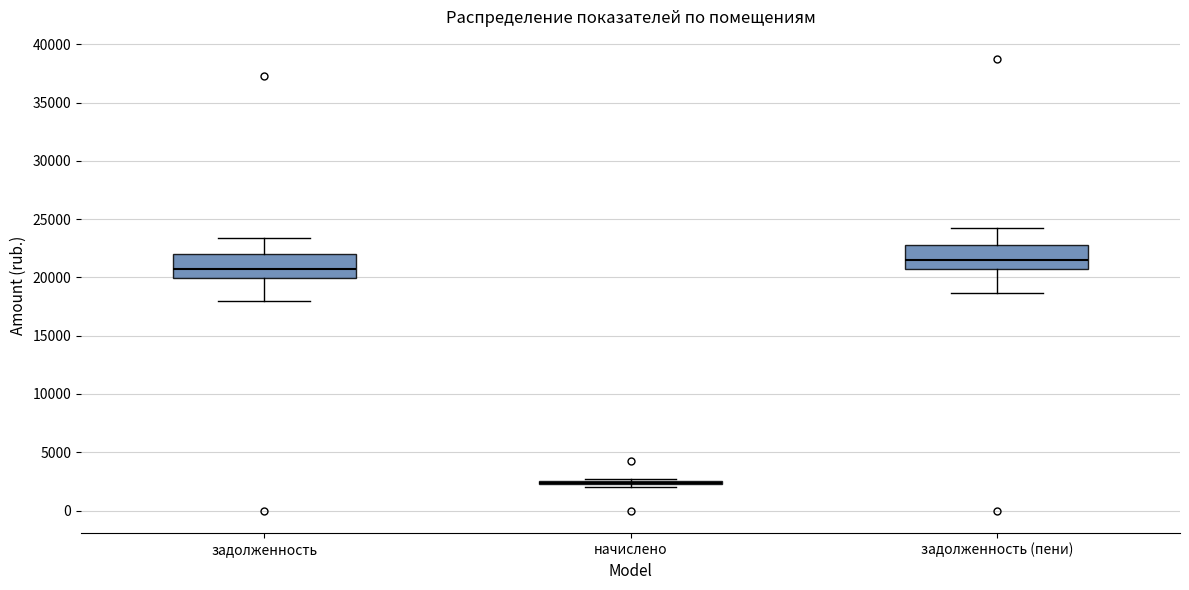

Reading left to right, transcribe this box plot: for each box, give where its median line is, the range the box spans, and where its two whiskers end, as read against the y-axis. The values are not printed on the chart, so give them approximately, as read against the axis.

задолженность: median 20500, box 20000 to 22000, whiskers 18000 to 23500
начислено: box collapsed to a line at 2500, whiskers 2000 to 2500
задолженность (пени): median 21500, box 20500 to 23000, whiskers 18500 to 24000